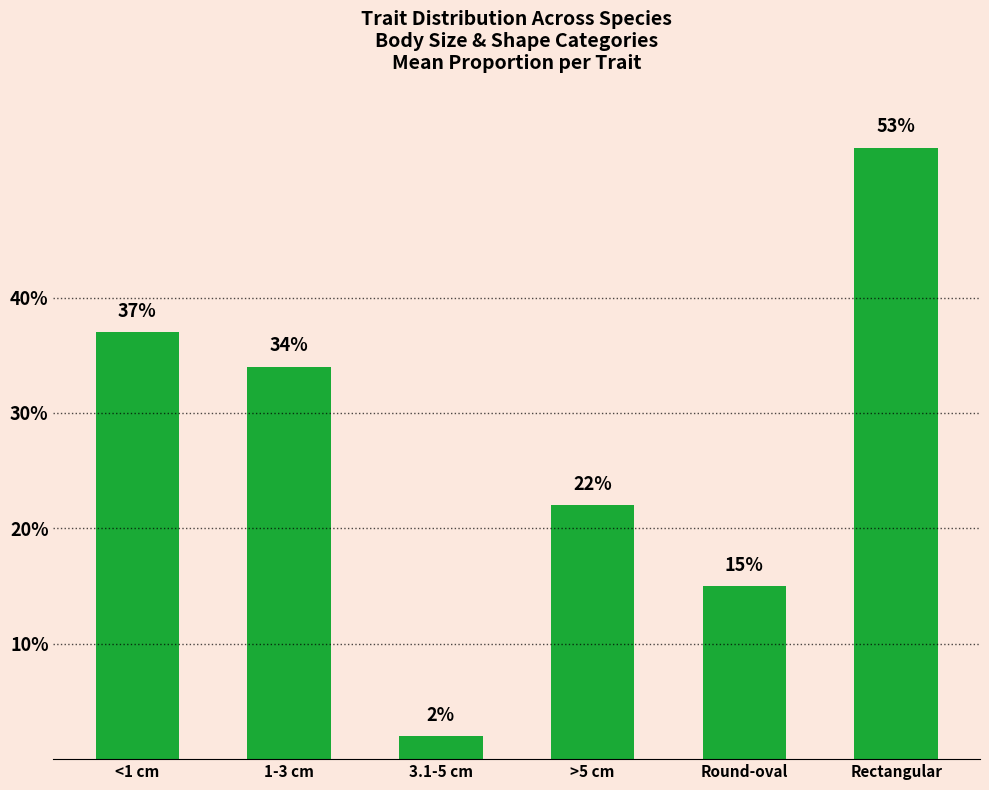

What is the label of the 2nd bar from the left?

1-3 cm